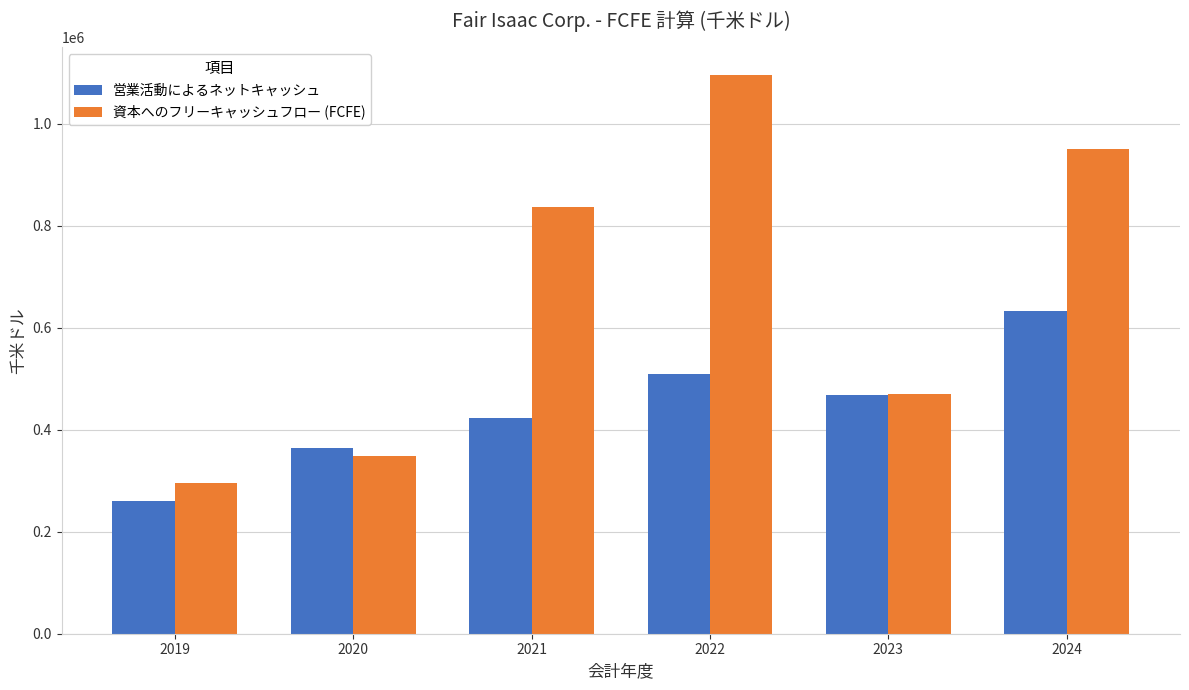

How many categories are shown in the chart?

6